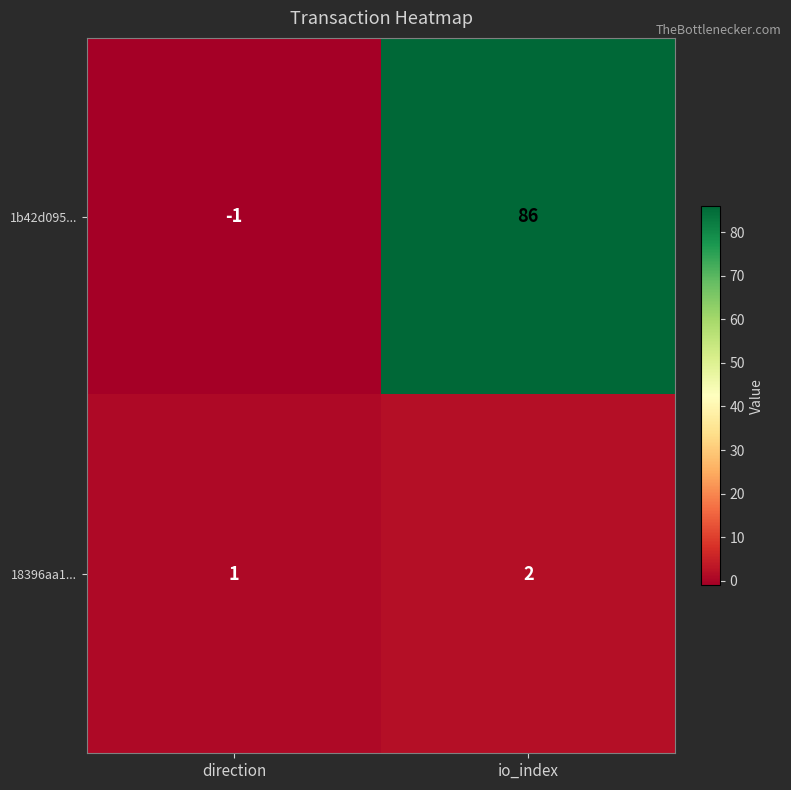

Which series has the largest range (max minus min)?

1b42d095...